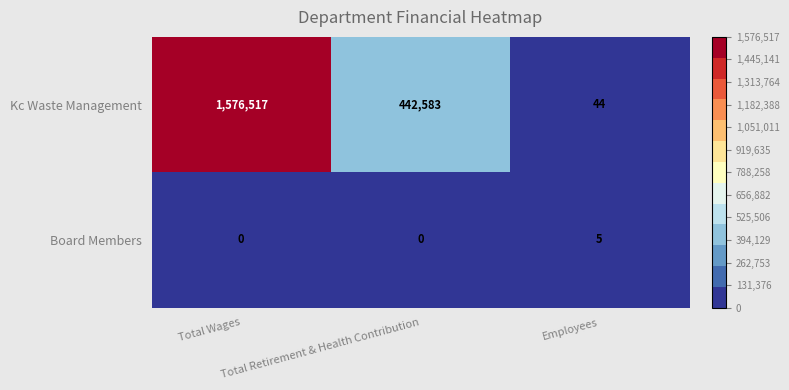

Rank the series by their maximum value, from lowest to highest.

Board Members, Kc Waste Management